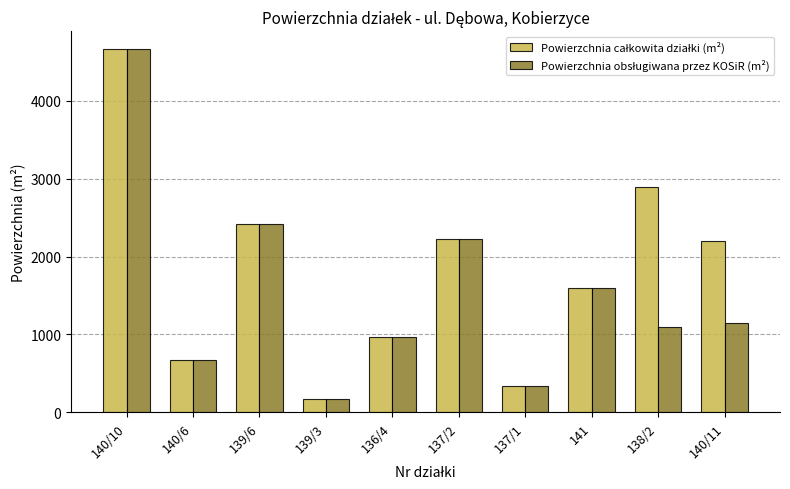

Which label corresponds to the largest value in the chart?

140/10